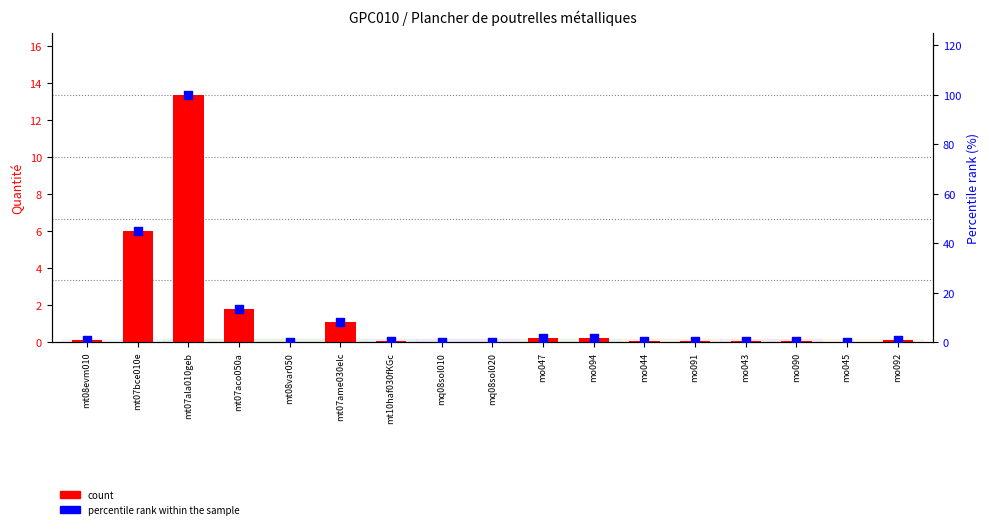

Which series contains the lowest Y value?

count